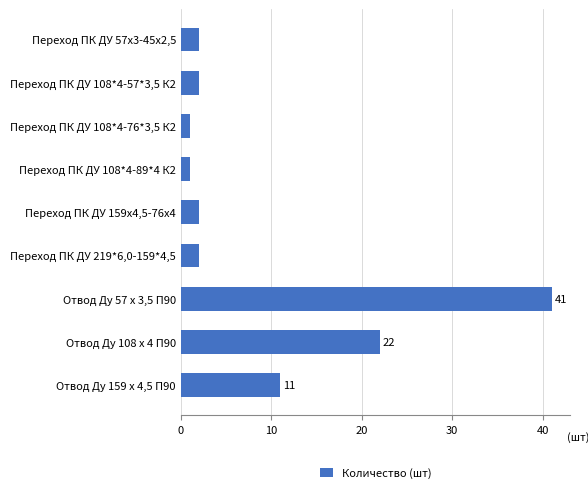

What is the sum of all values?

84